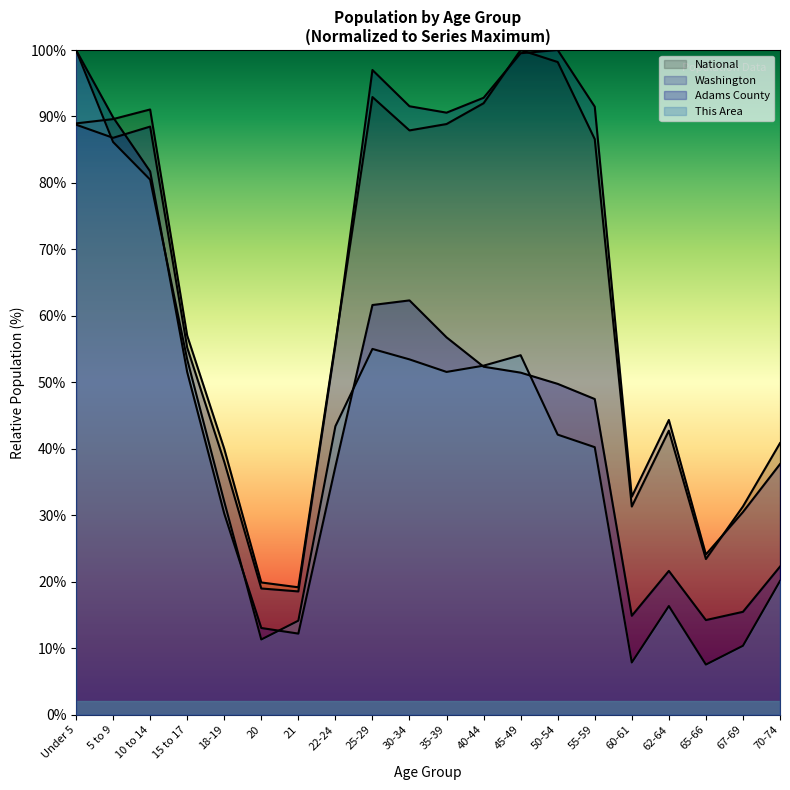

Rank the categories by Adams County value from lowest to highest.

21, 20, 65-66, 60-61, 67-69, 62-64, 70-74, 18-19, 22-24, 55-59, 50-54, 45-49, 15 to 17, 40-44, 35-39, 25-29, 30-34, 10 to 14, 5 to 9, Under 5